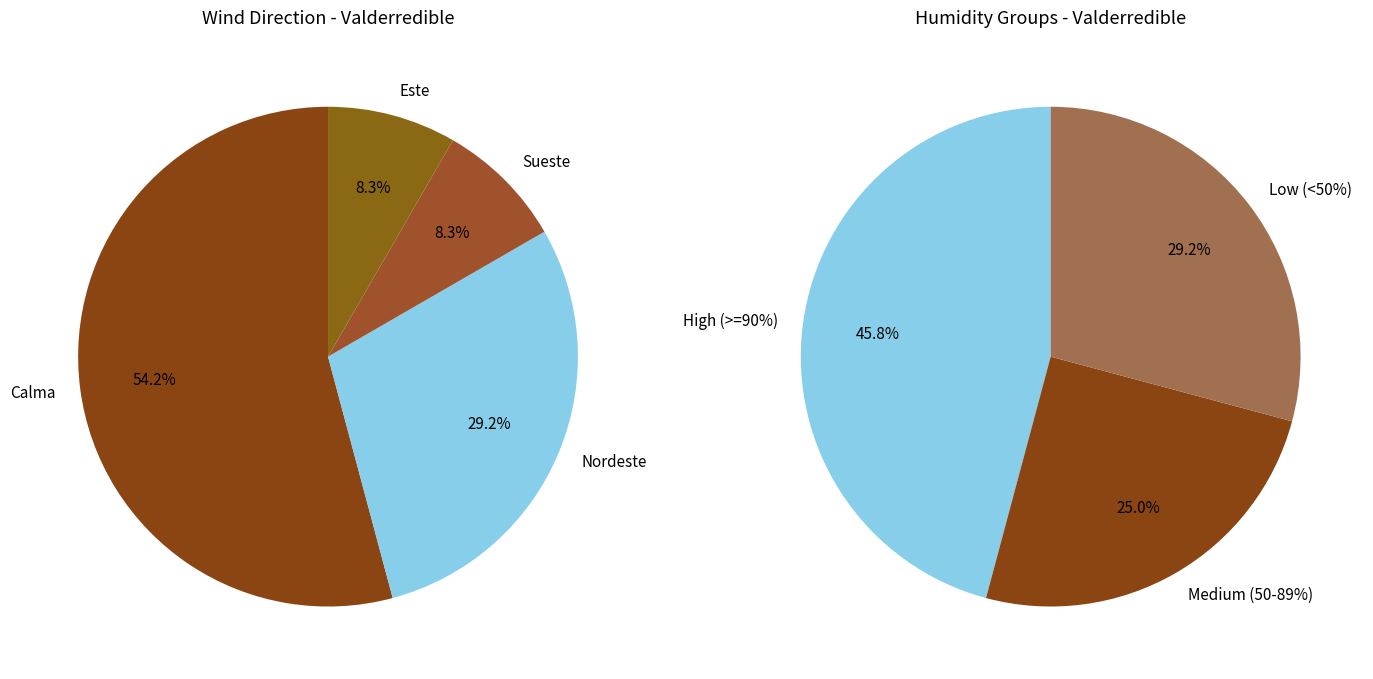

Is 9 the majority of the pie?

No